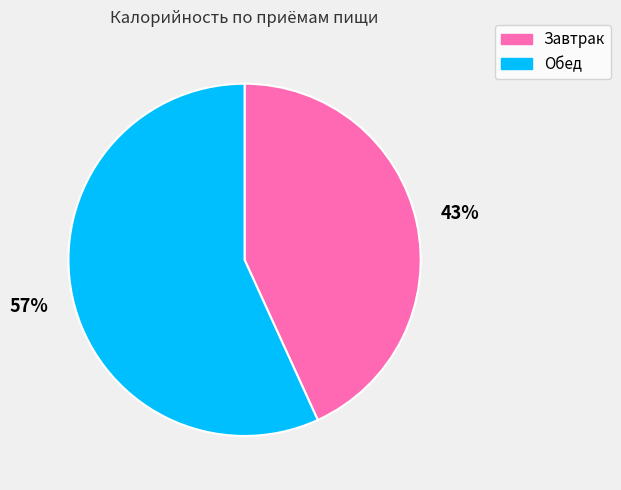

To the nearest percent, what is the difference between the largest and smallest slice percentages?

14%